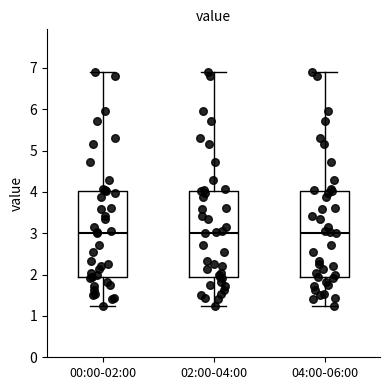

Where does the lower whisker of the box for 04:00-06:00 end on the y-axis? The values are not printed on the chart, so give them approximately, as read against the axis.

1.3